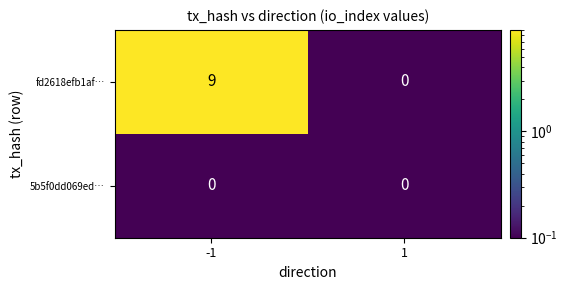

Reading left to right, extract all data points from this chart.

fd2618efb1af…: 9	0
5b5f0dd069ed…: 0	0